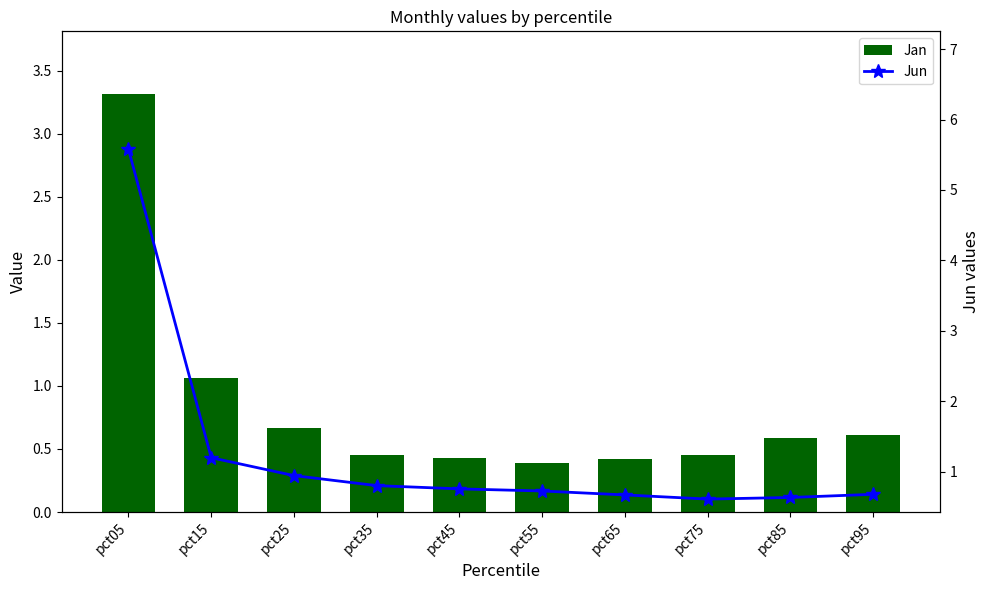

What is the difference between the maximum and minimum values in the Jun series?

5.0